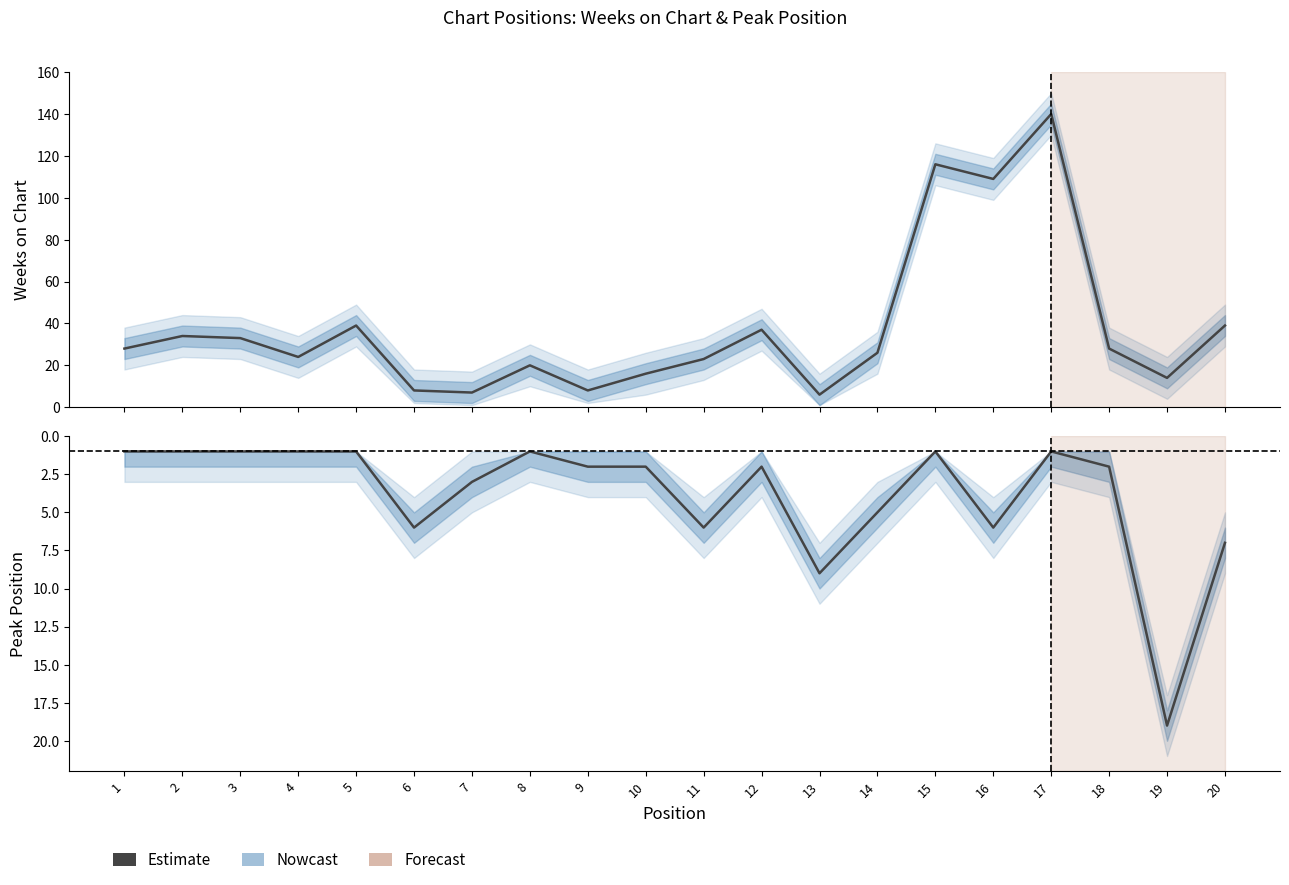

What is the sum of the values at 15 and 19?

130